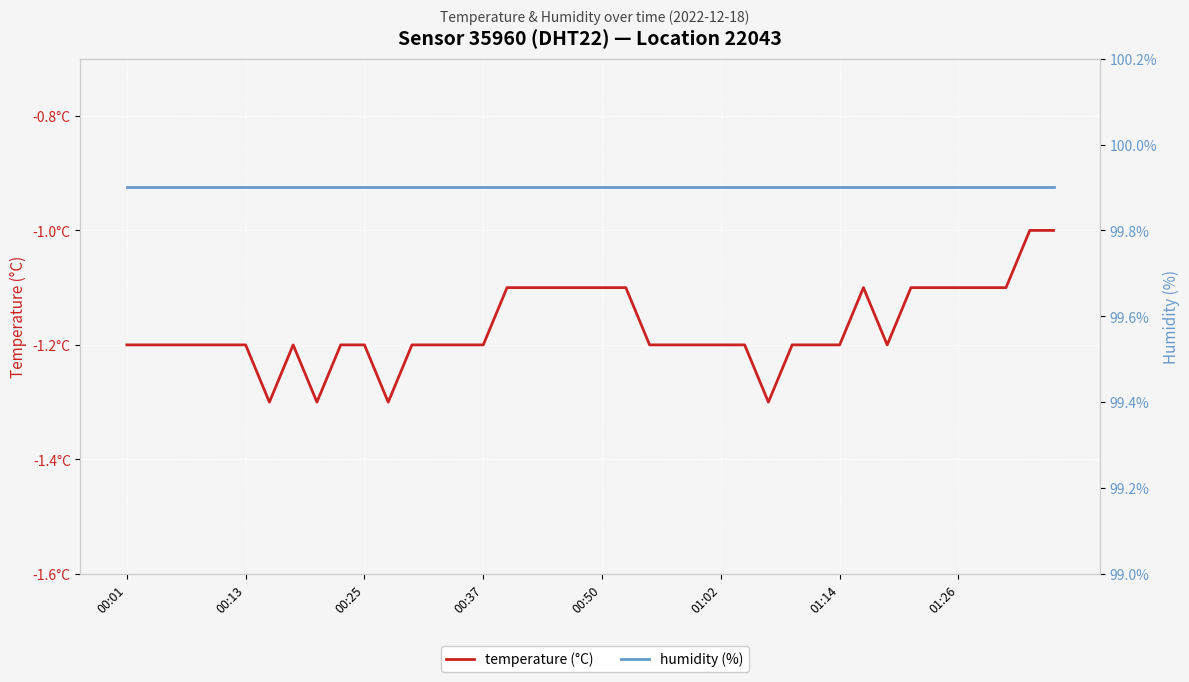

Is this an area chart (filled region under the line)?

No